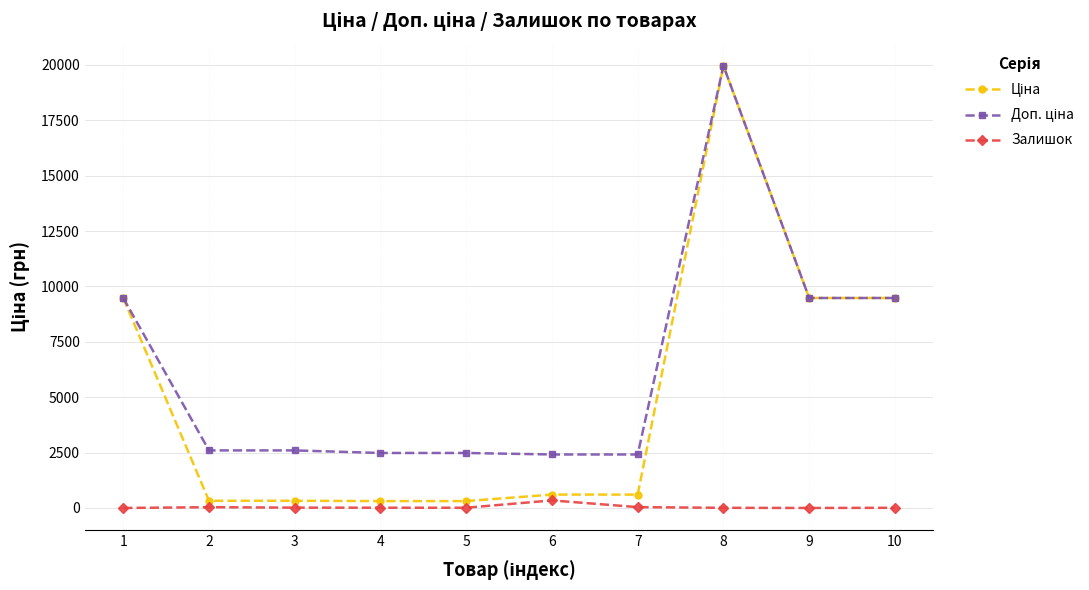

Is this an area chart (filled region under the line)?

No